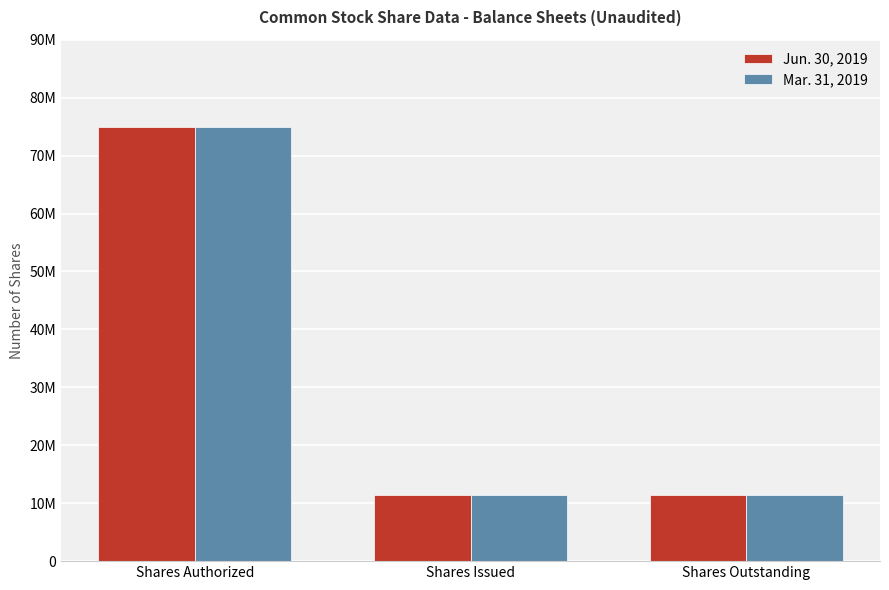

Is the value of Jun. 30, 2019 at Shares Authorized greater than the value of Mar. 31, 2019 at Shares Issued?

Yes